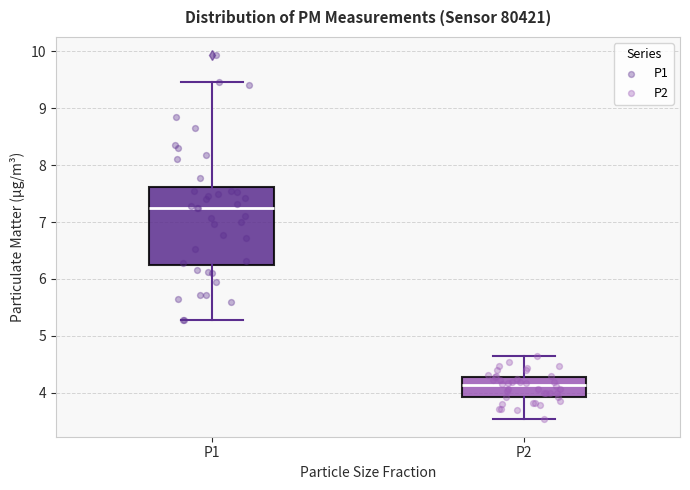

Reading left to right, read every box against the y-axis: the position of its median line, the range the box covers, and the ends of its whiskers. The values are not printed on the chart, so give them approximately, as read against the axis.

P1: median 7.3, box 6.2 to 7.6, whiskers 5.3 to 9.5
P2: median 4.1, box 3.9 to 4.3, whiskers 3.6 to 4.7